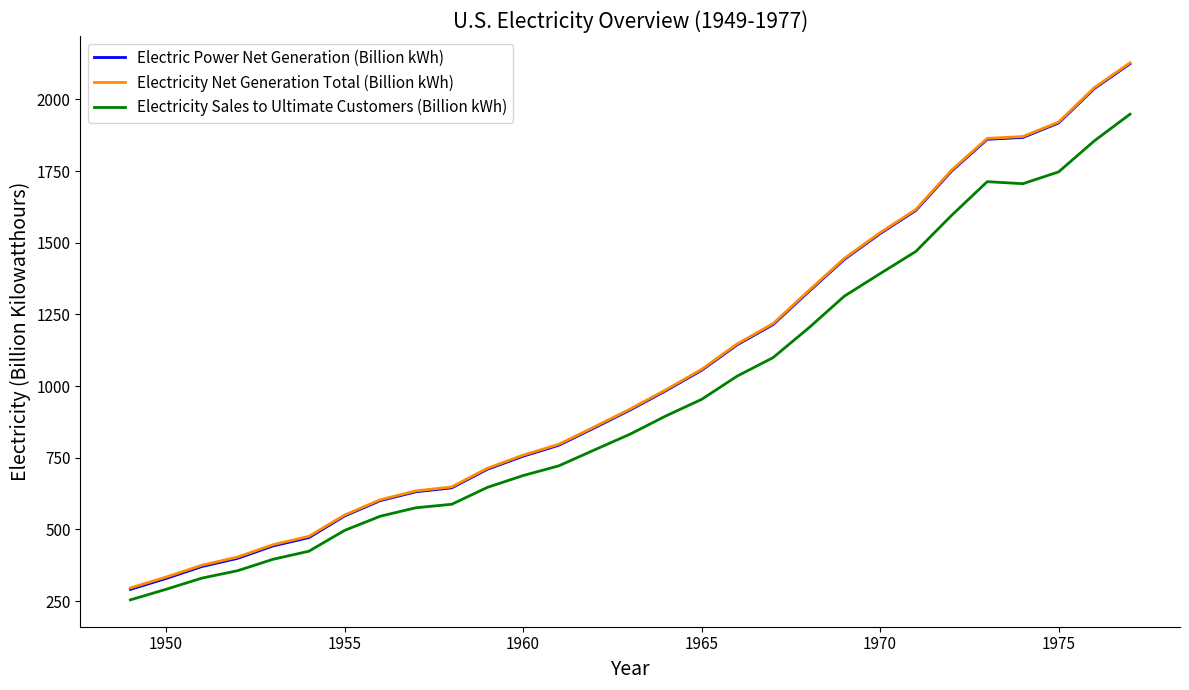

Which series has the widest spread of values?

Electric Power Net Generation (Billion kWh)